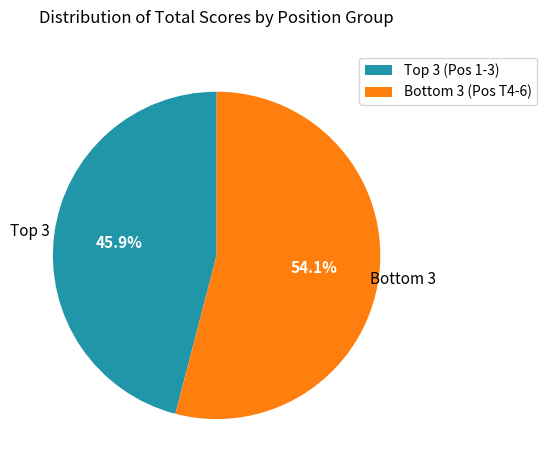

To the nearest percent, what is the average slice percentage?

50%